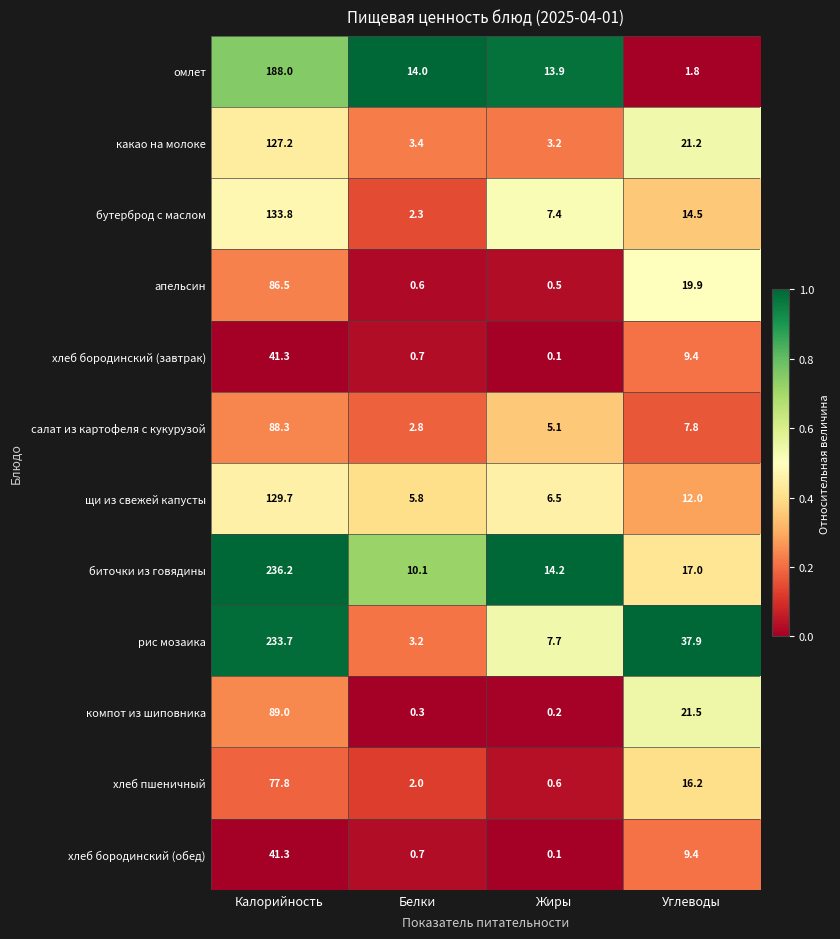

Which category has the highest value across all series?

Калорийность